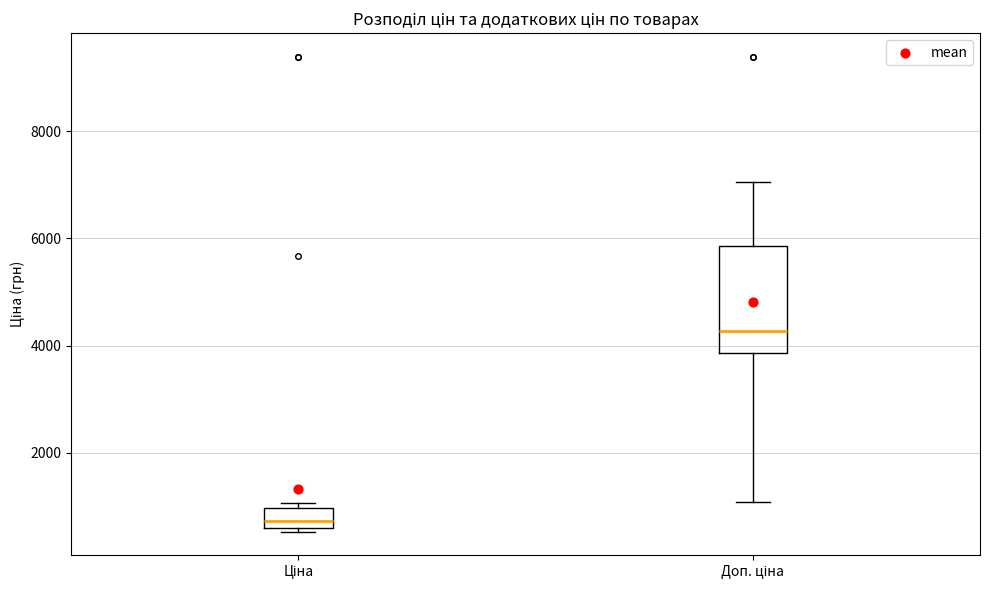

Where does the median line of the box for Ціна sit on the y-axis? The values are not printed on the chart, so give them approximately, as read against the axis.

800